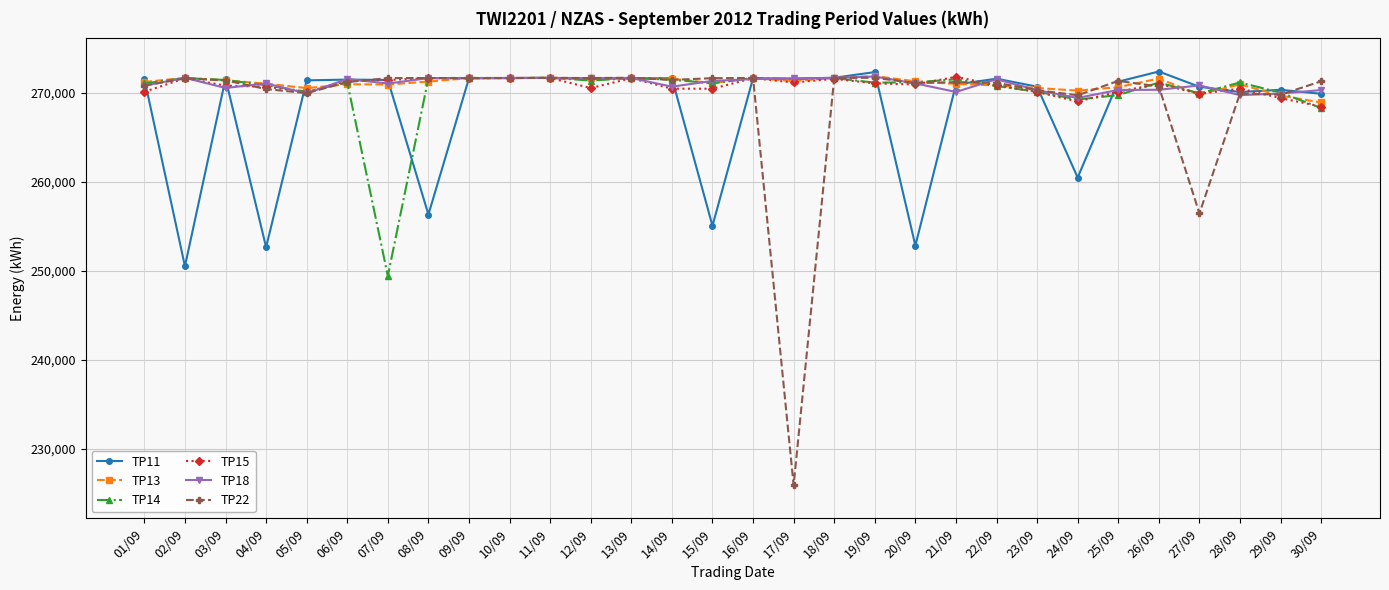

Read the TP22 value at 22/09, to the nearest 10.

271090